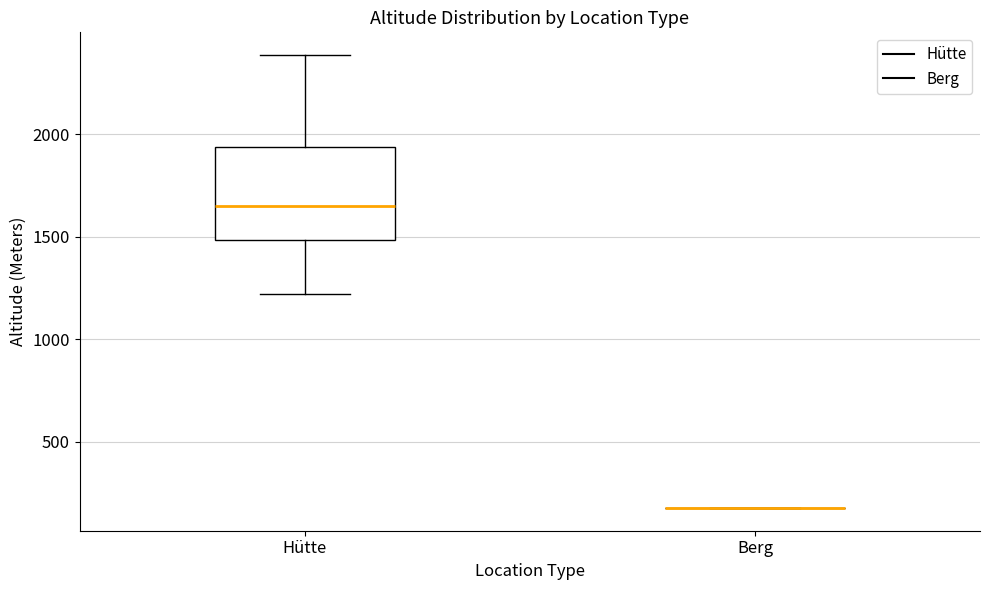

Reading left to right, read every box against the y-axis: the position of its median line, the range the box covers, and the ends of its whiskers. The values are not printed on the chart, so give them approximately, as read against the axis.

Hütte: median 1650, box 1500 to 1950, whiskers 1200 to 2400
Berg: box collapsed to a line at 200, whiskers 200 to 200